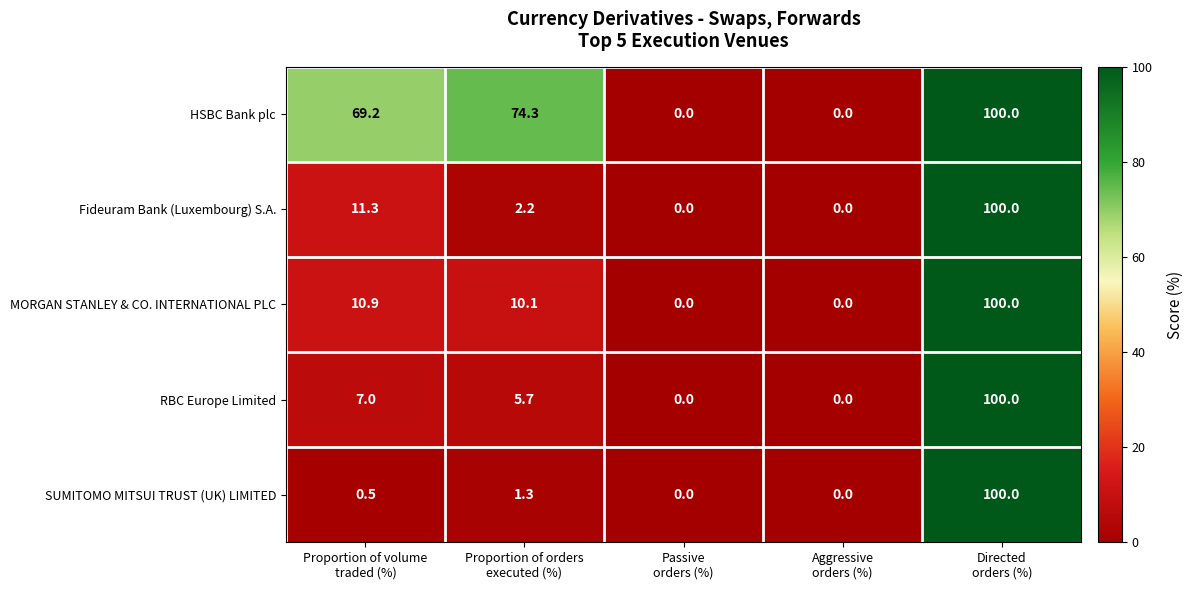

Which series has the largest total across all categories?

HSBC Bank plc